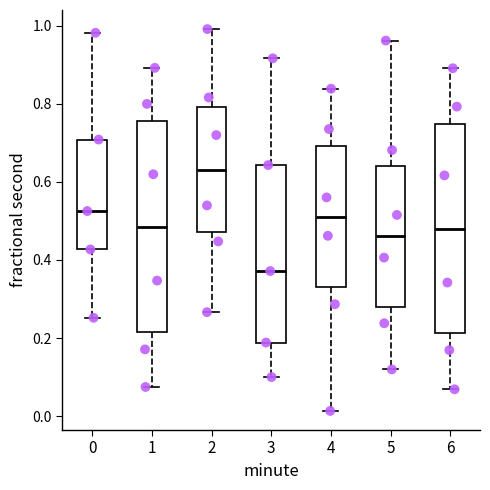

Which box's median line is the highest?

2